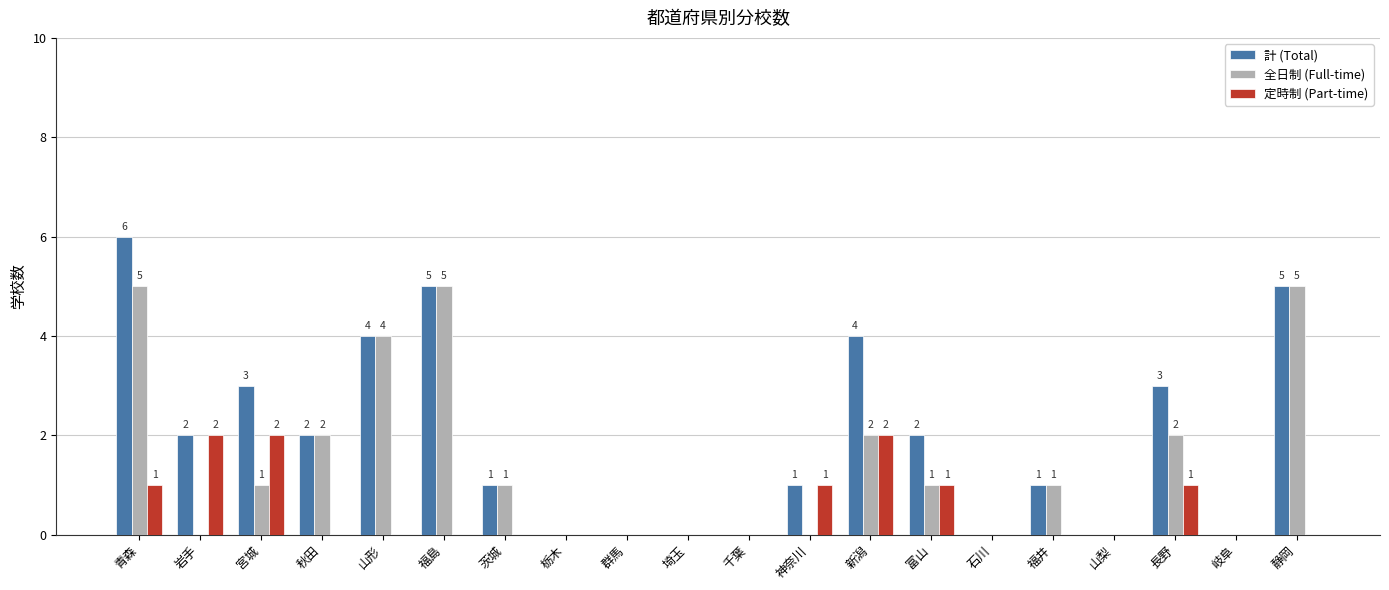

What is the average value of the 全日制 (Full-time) series?

1